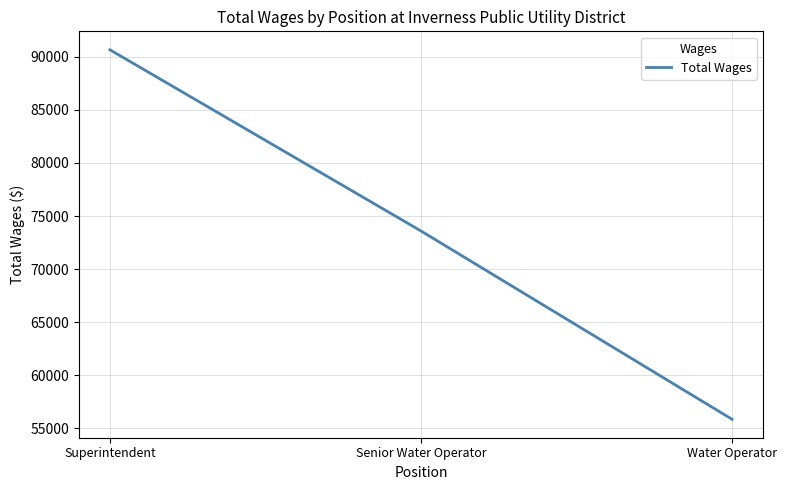

Does the chart display data point markers on the line(s)?

No